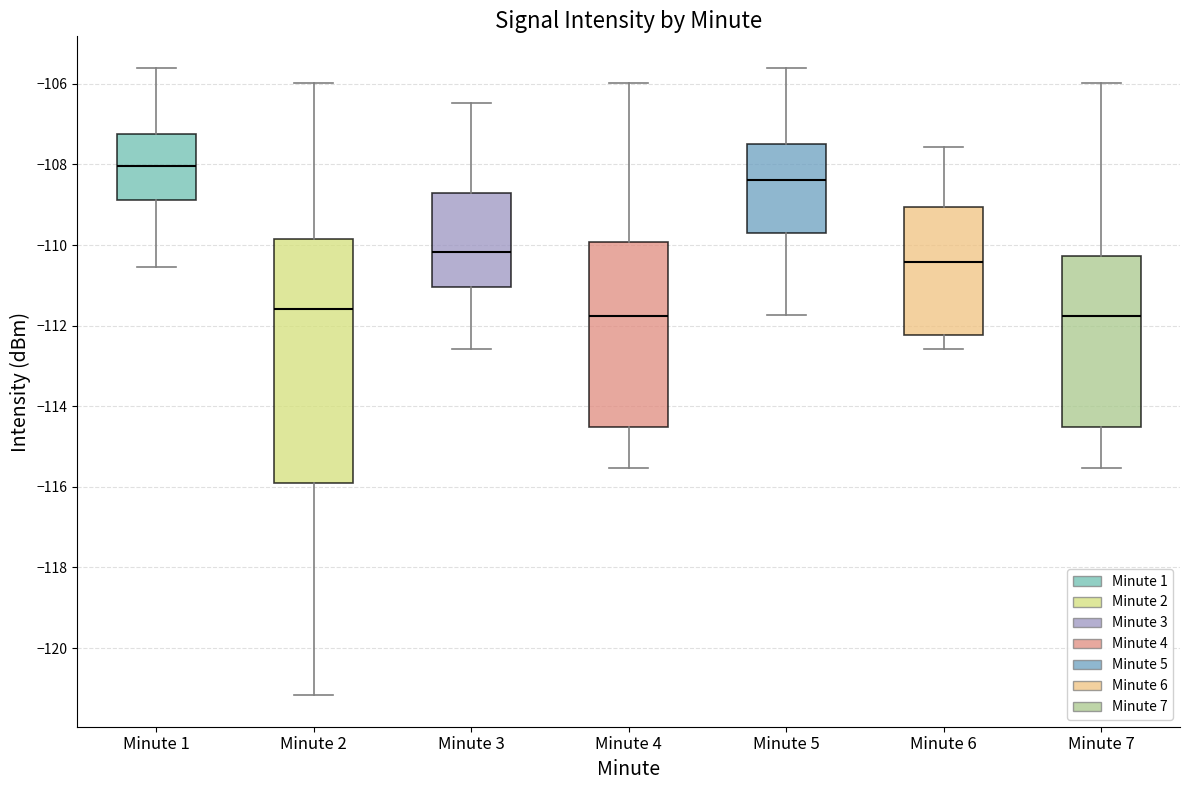

Reading left to right, transcribe this box plot: for each box, give where its median line is, the range the box spans, and where its two whiskers end, as read against the y-axis. The values are not printed on the chart, so give them approximately, as read against the axis.

Minute 1: median -108.0, box -108.8 to -107.2, whiskers -110.6 to -105.6
Minute 2: median -111.6, box -116.0 to -109.8, whiskers -121.2 to -106.0
Minute 3: median -110.2, box -111.0 to -108.8, whiskers -112.6 to -106.4
Minute 4: median -111.8, box -114.6 to -110.0, whiskers -115.6 to -106.0
Minute 5: median -108.4, box -109.8 to -107.4, whiskers -111.8 to -105.6
Minute 6: median -110.4, box -112.2 to -109.0, whiskers -112.6 to -107.6
Minute 7: median -111.8, box -114.6 to -110.2, whiskers -115.6 to -106.0